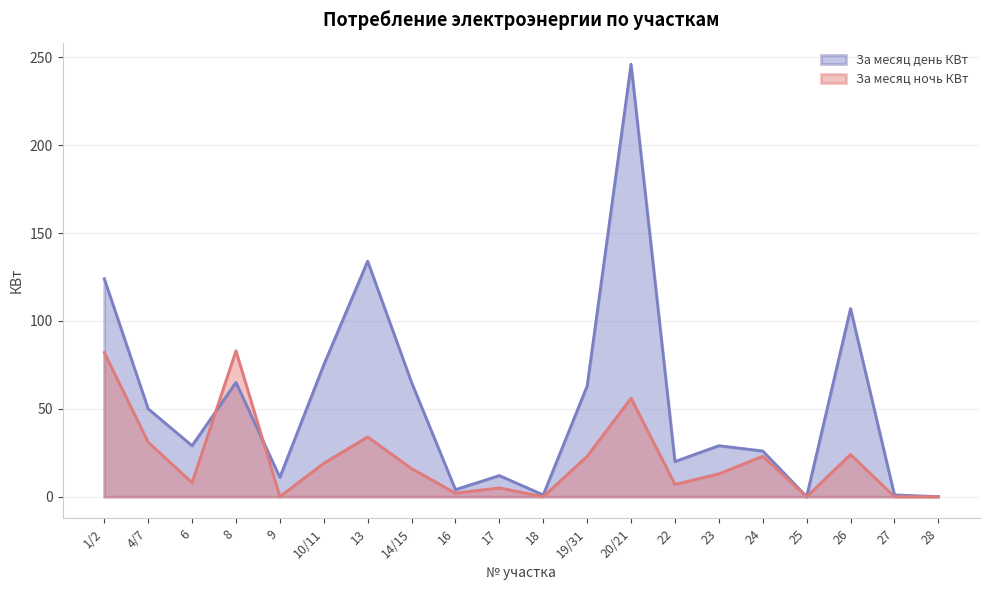

What is the average value of the За месяц день КВт series?

53